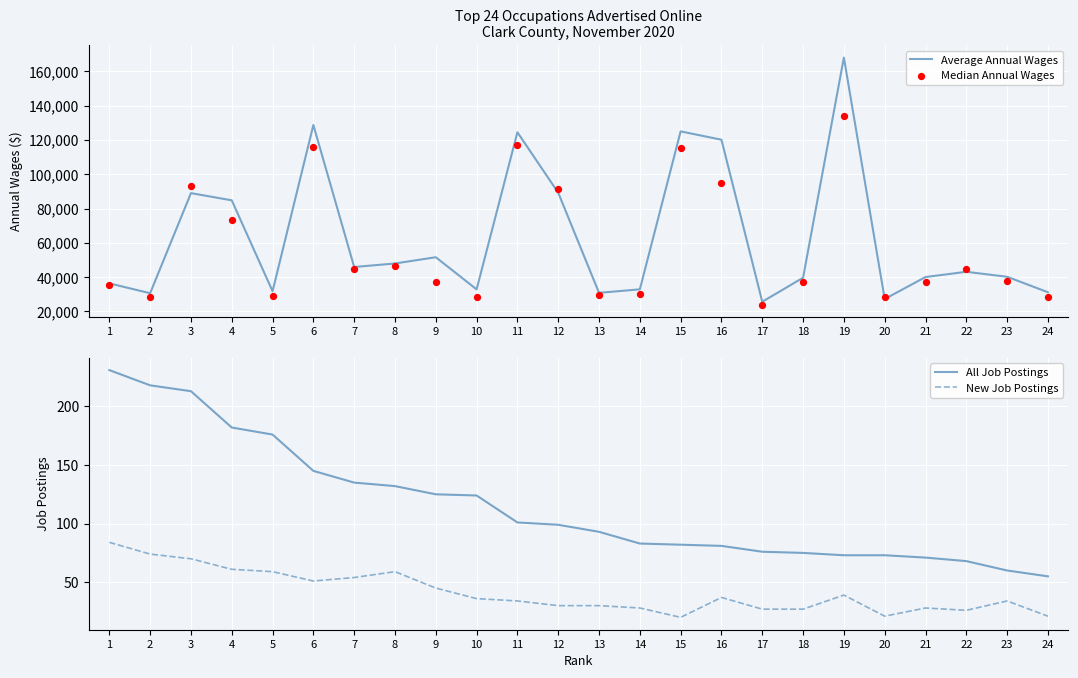

Is the value of Median Annual Wages at 7 greater than the value of All Job Postings at 11?

Yes